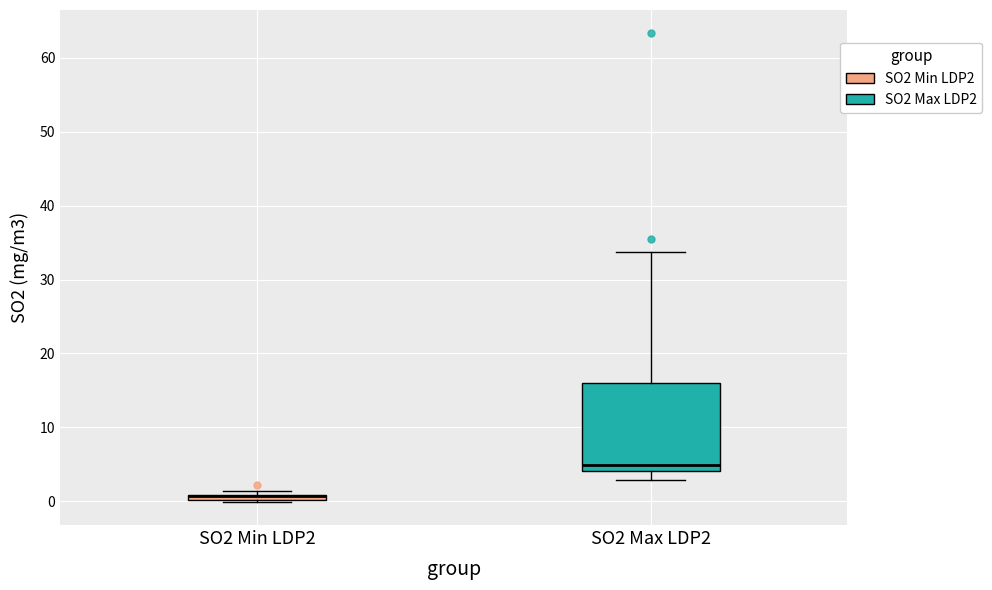

Where is the lower edge of the box for SO2 Min LDP2 on the y-axis? The values are not printed on the chart, so give them approximately, as read against the axis.

0